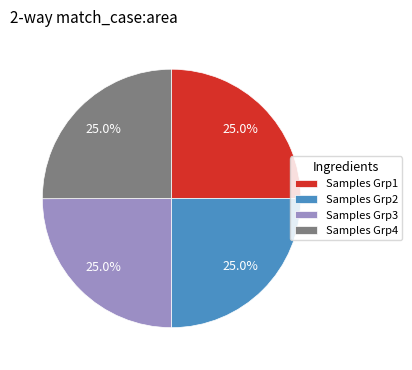

Count the number of slices in the pie.

4